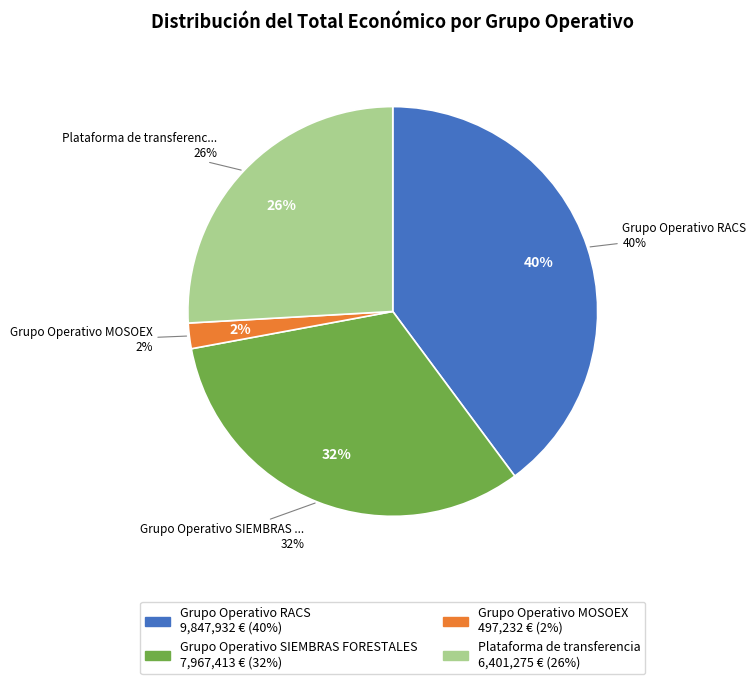

Rank the categories by value from lowest to highest.

Grupo Operativo MOSOEX, Plataforma de transferencia, Grupo Operativo SIEMBRAS FORESTALES, Grupo Operativo RACS